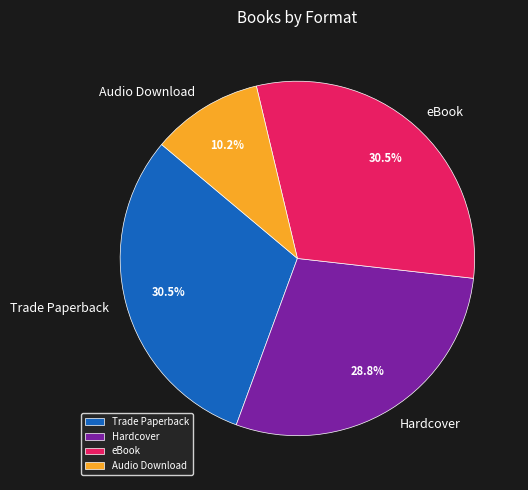

What percentage is the Hardcover slice, to the nearest percent?

29%